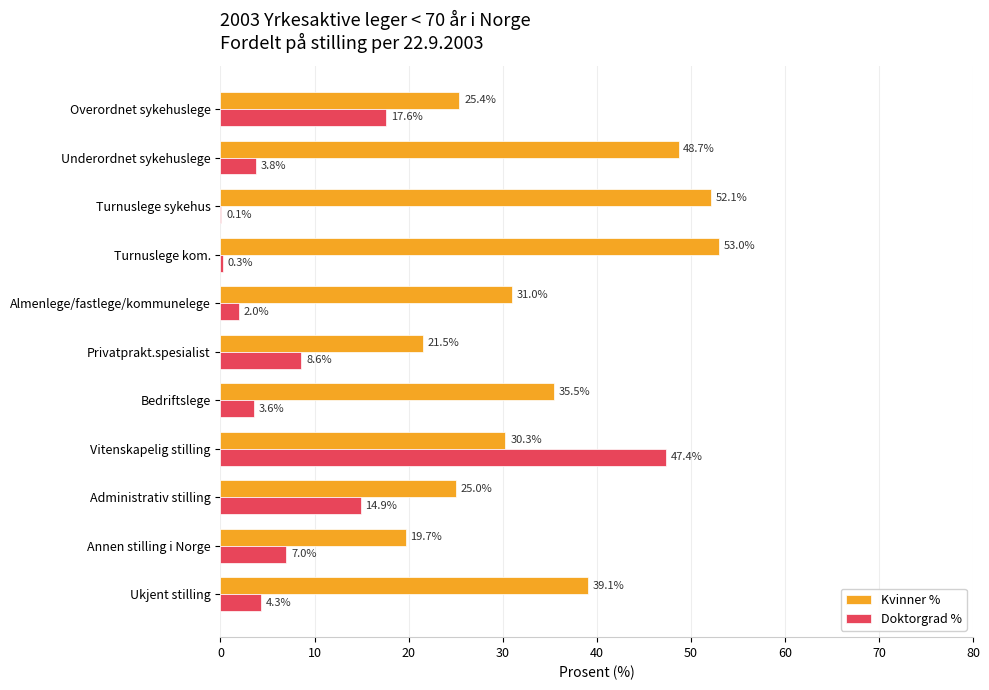

What is the sum of the Kvinner % values at Annen stilling i Norge and Vitenskapelig stilling?

50.0